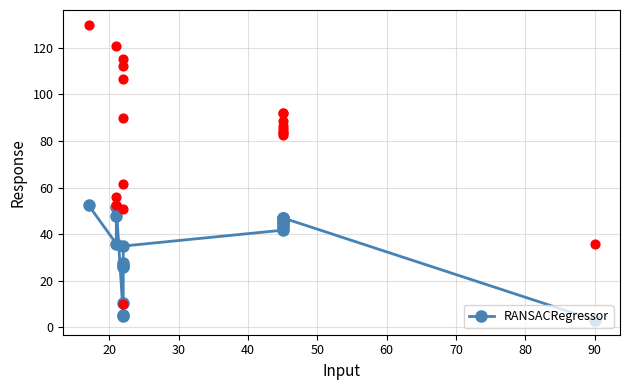

What is the ratio of the value at 20 to the value at 30?

0.8